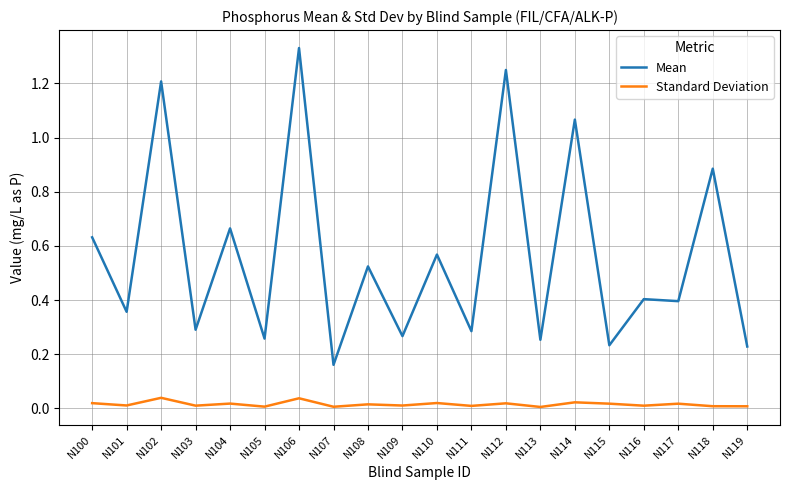

Which series has the largest range (max minus min)?

Mean